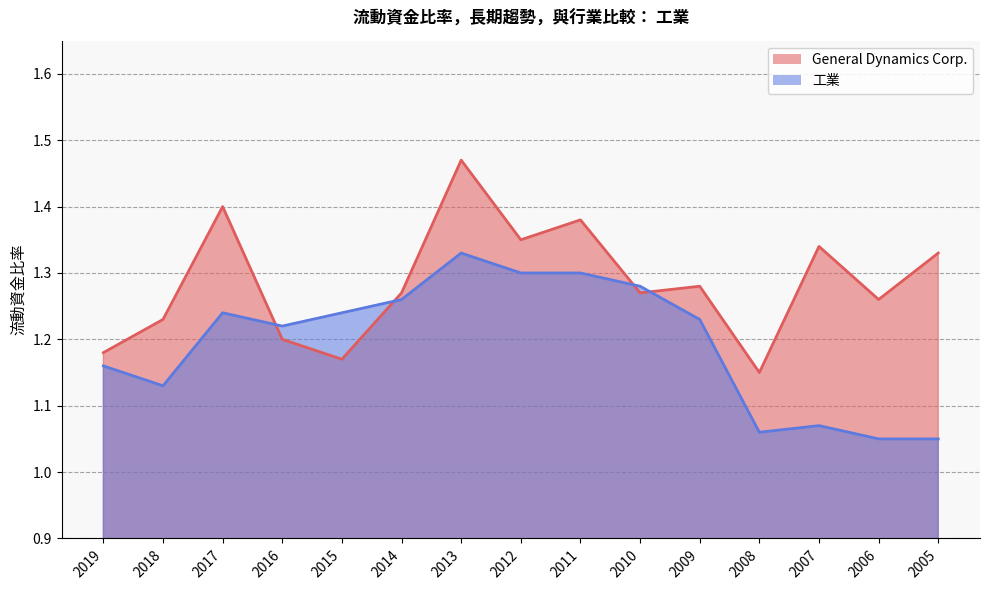

What is the average value of the General Dynamics Corp. series?

1.3